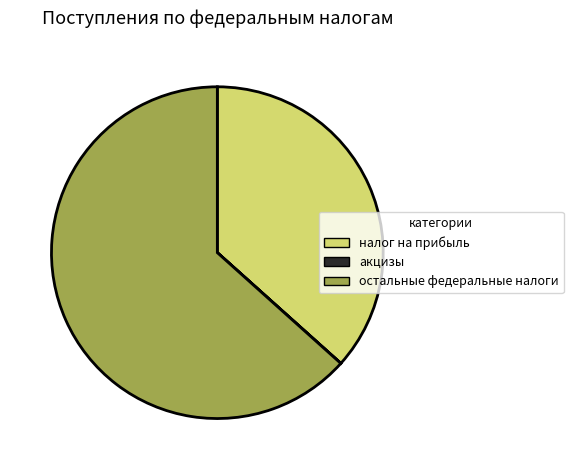

The налог на прибыль slice represents 37% of the pie. True or false?

True